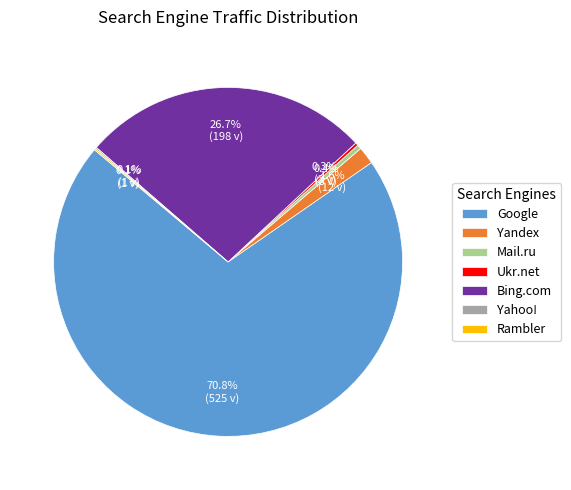

To the nearest percent, what portion does Google represent?

71%